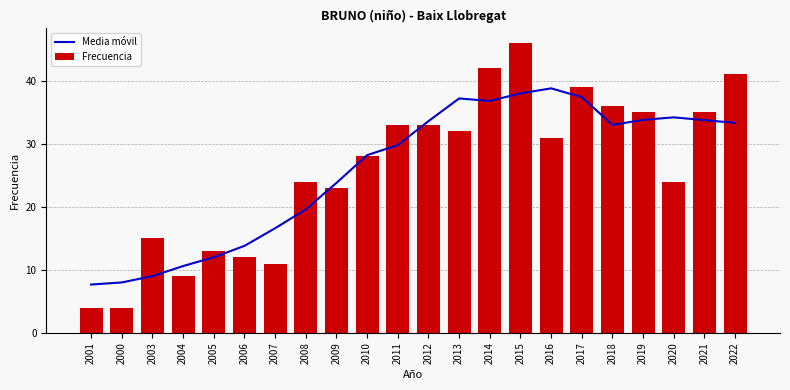

At which label is Frecuencia closest to 25?

2008